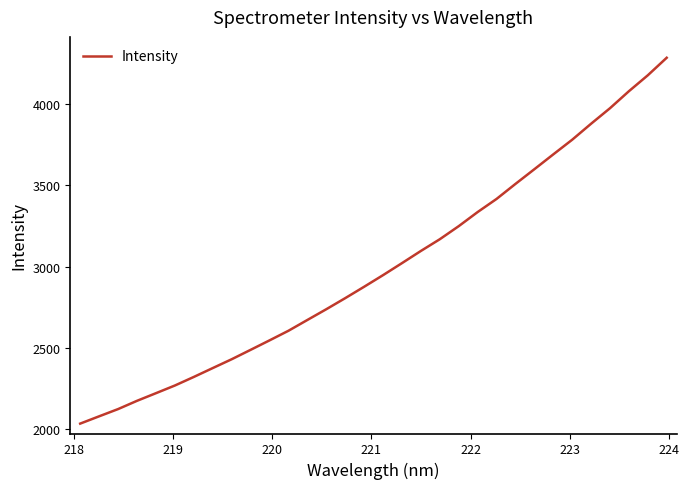

Is this an area chart (filled region under the line)?

No